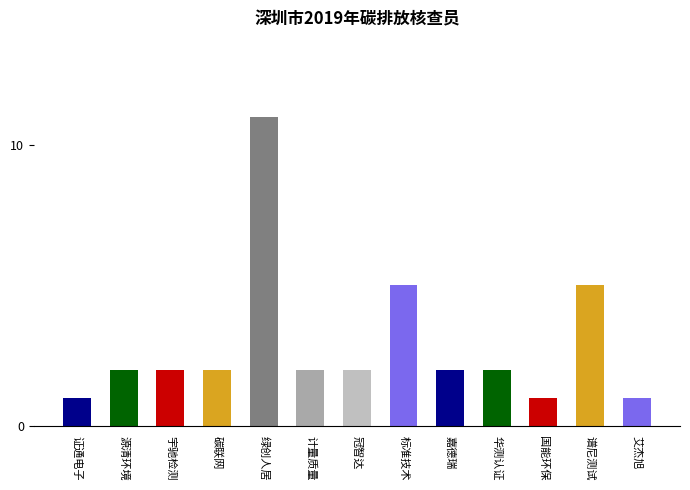

True or false: the data shows 2 at 冠智达.

True